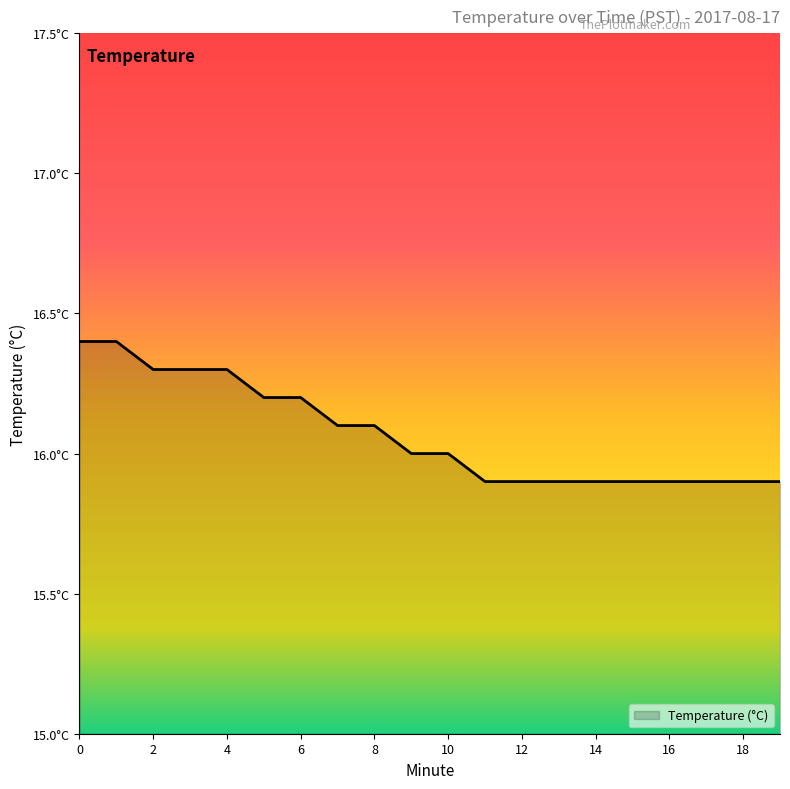

Does the chart have visible grid lines?

No